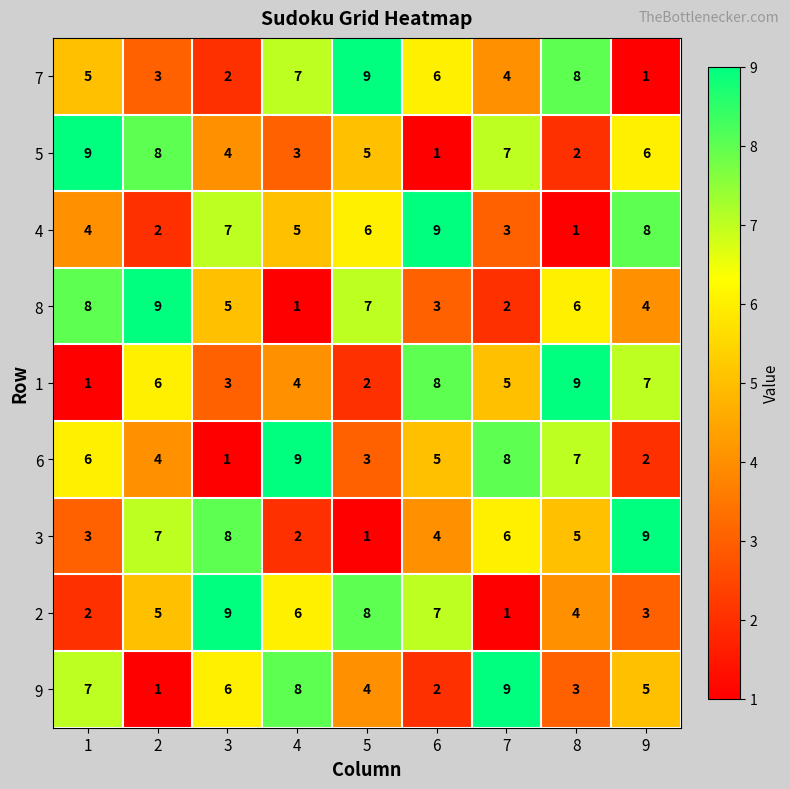

The value of 1 at 3 is 1. True or false?

False